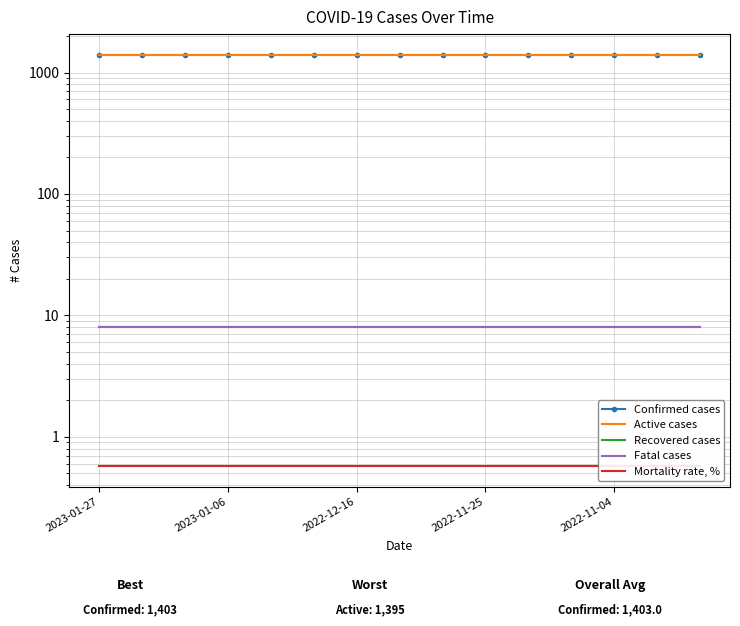

Is the value of Mortality rate, % at 2022-11-25 greater than the value of Confirmed cases at 2022-11-04?

No